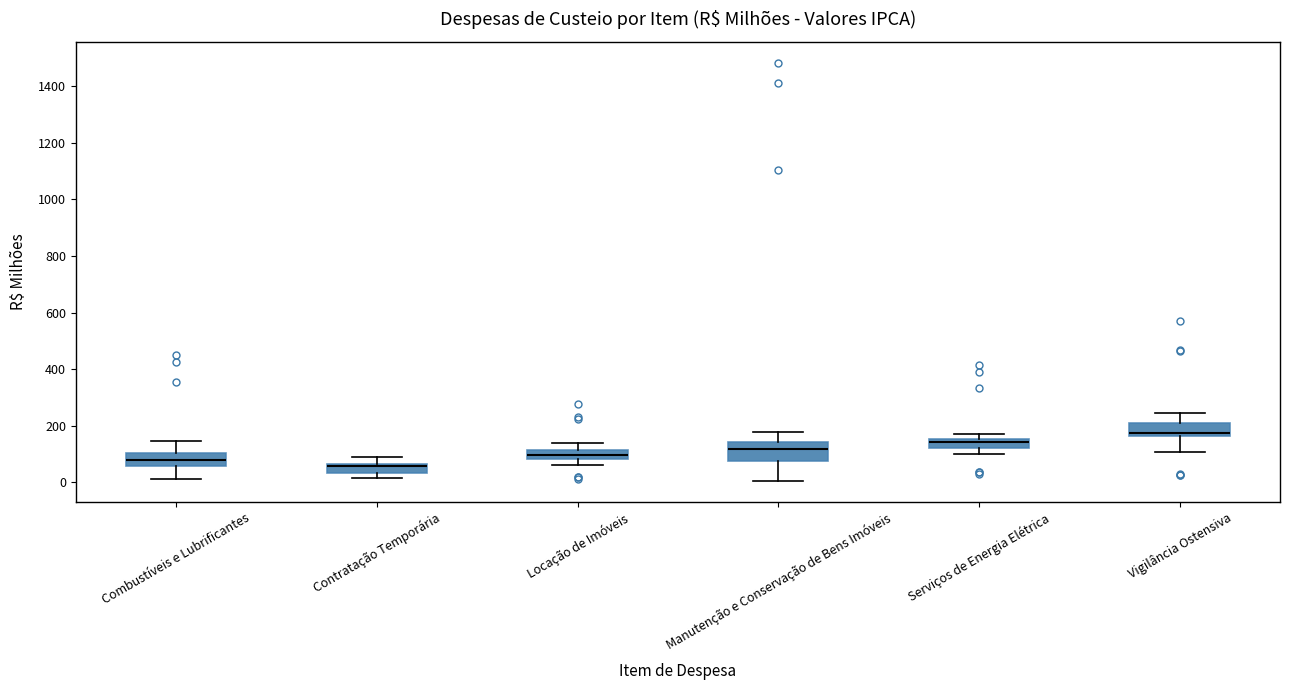

Where does the median line of the box for Manutenção e Conservação de Bens Imóveis sit on the y-axis? The values are not printed on the chart, so give them approximately, as read against the axis.

120